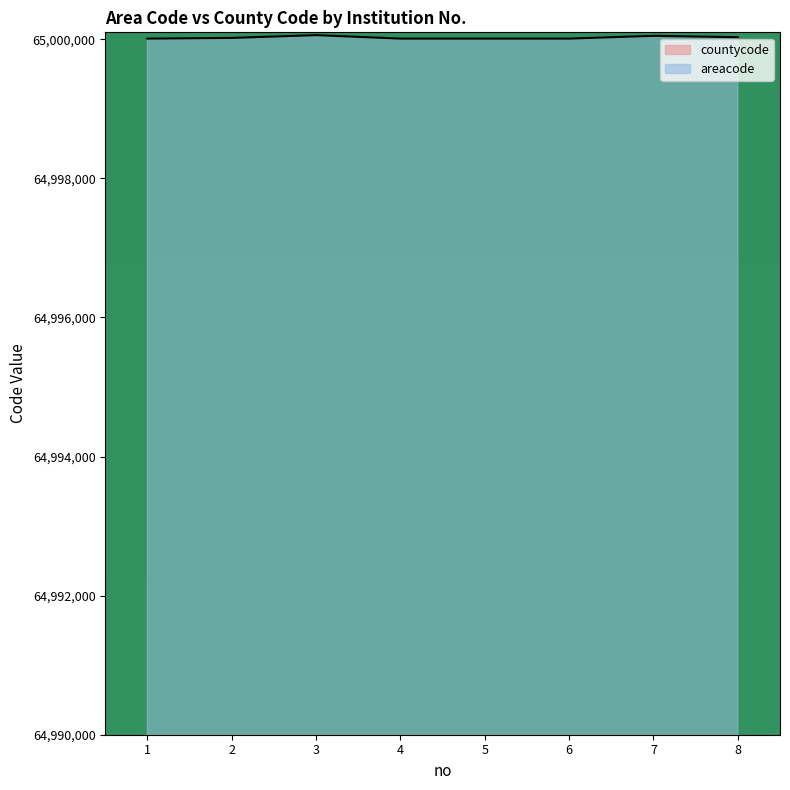

How many lines are shown in the chart?

2